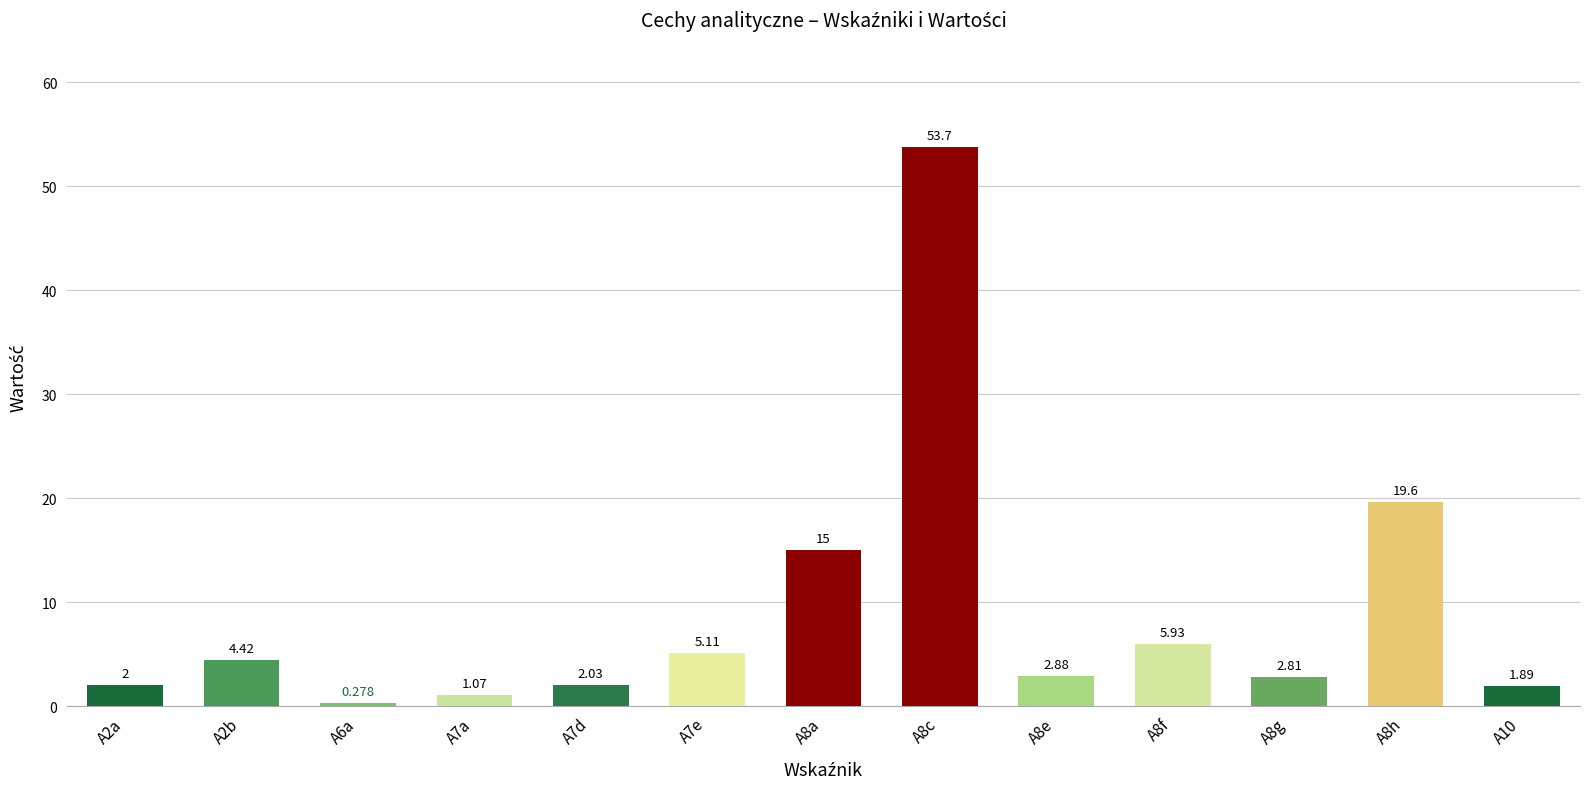

How many bars are there in total?

13